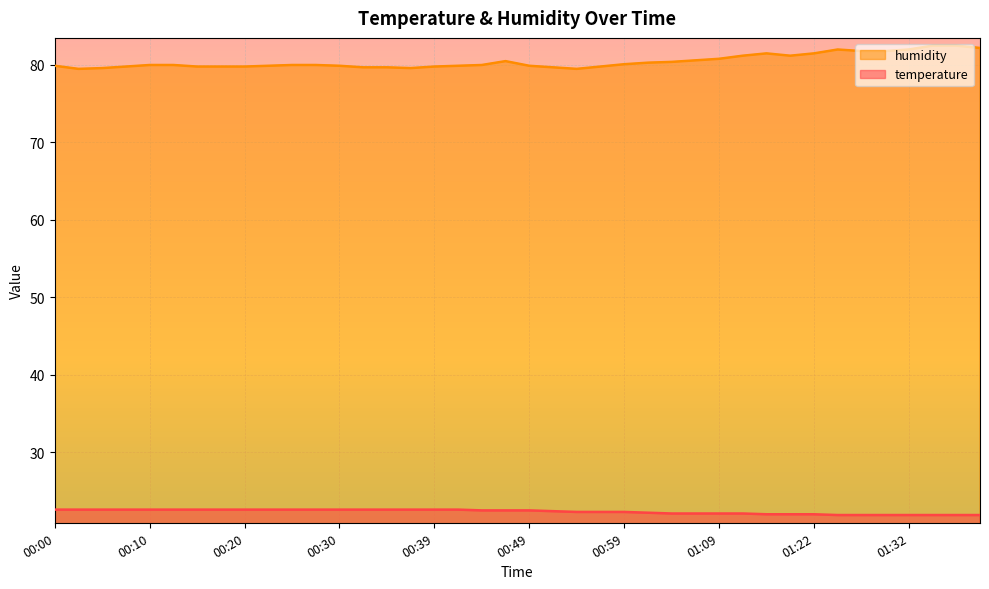

What position from the right is 00:22?

31